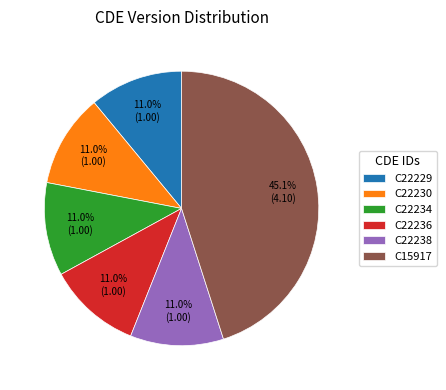

To the nearest percent, what is the difference between the largest and smallest slice percentages?

34%